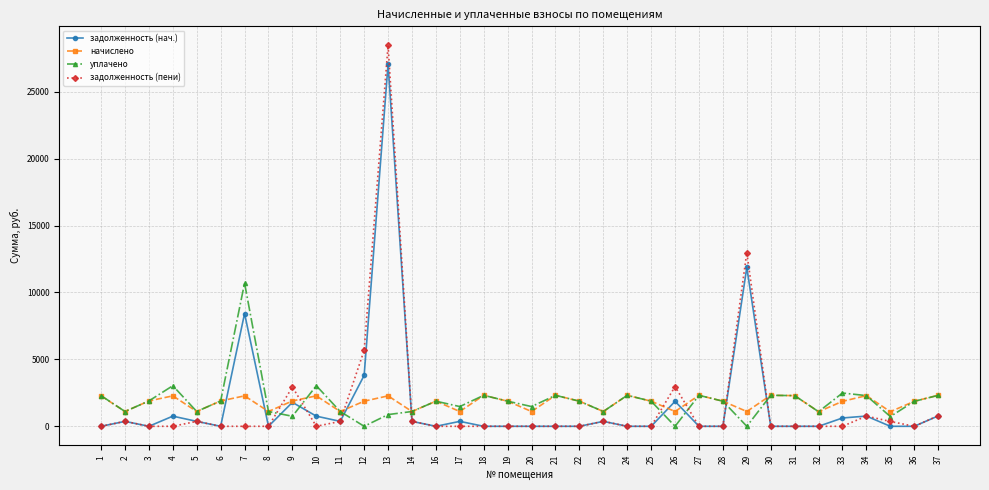

True or false: начислено has more than 0 points higher than both neighbors.

True